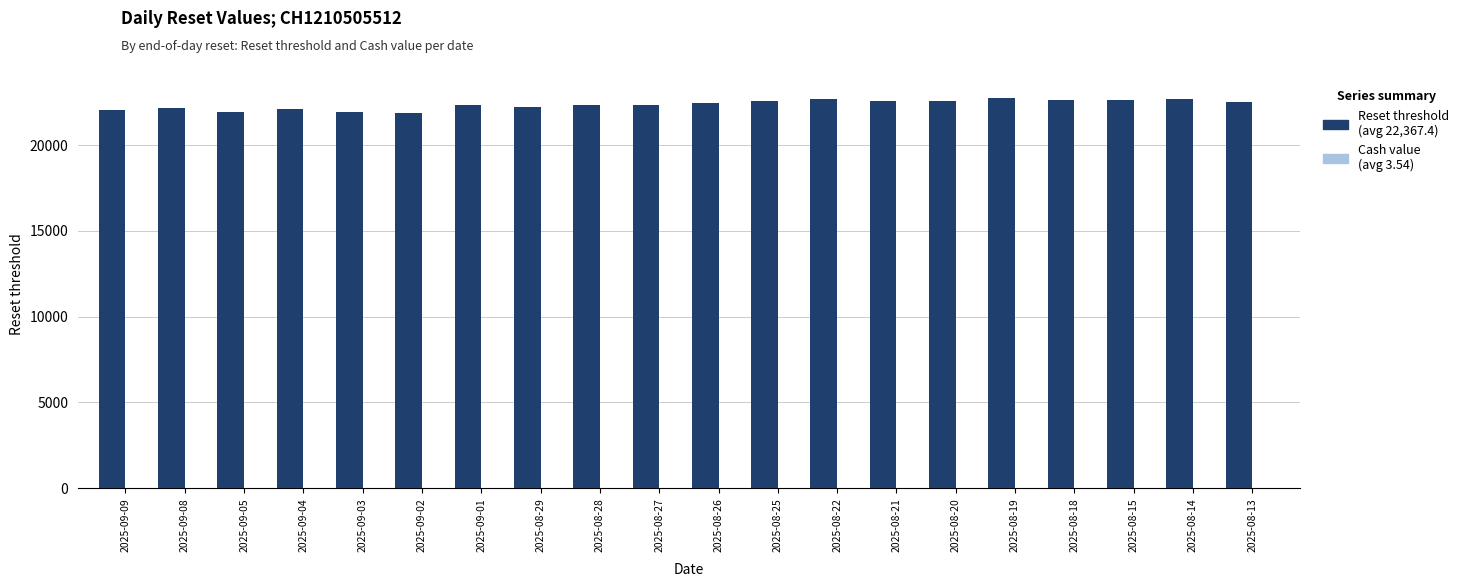

What is the maximum value shown in the chart?

22713.5